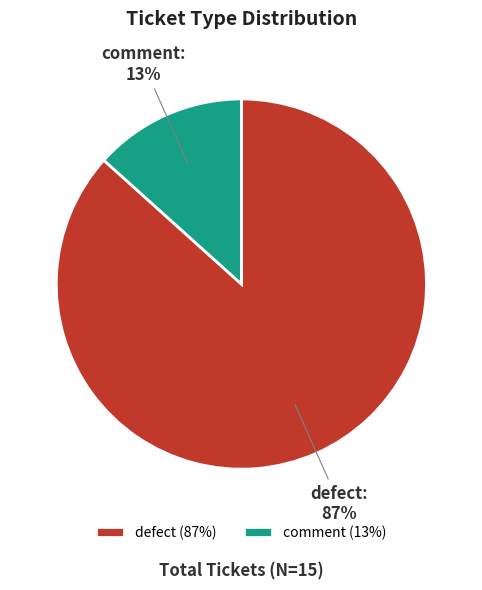

Rank the categories by value from highest to lowest.

defect, comment